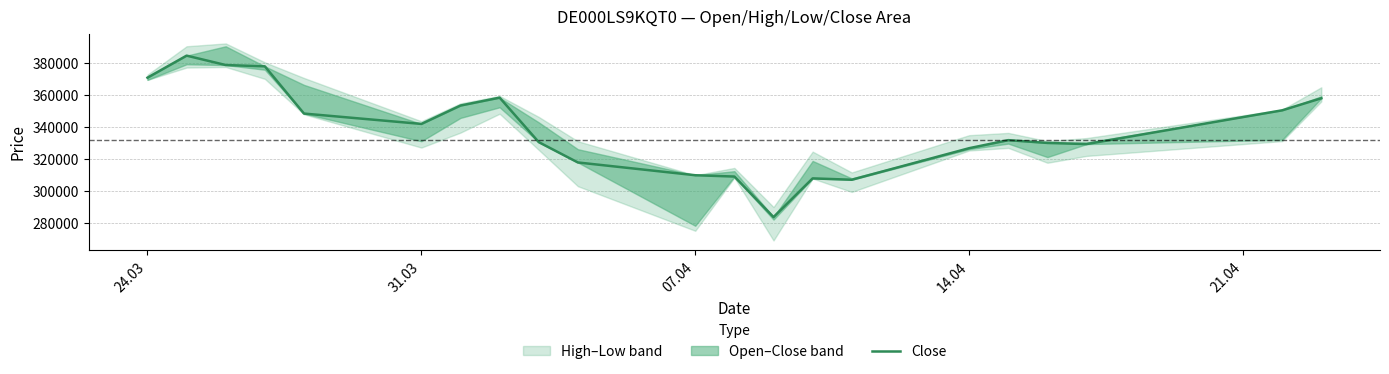

The chart shows a value of 348251 at 21.04. True or false?

True